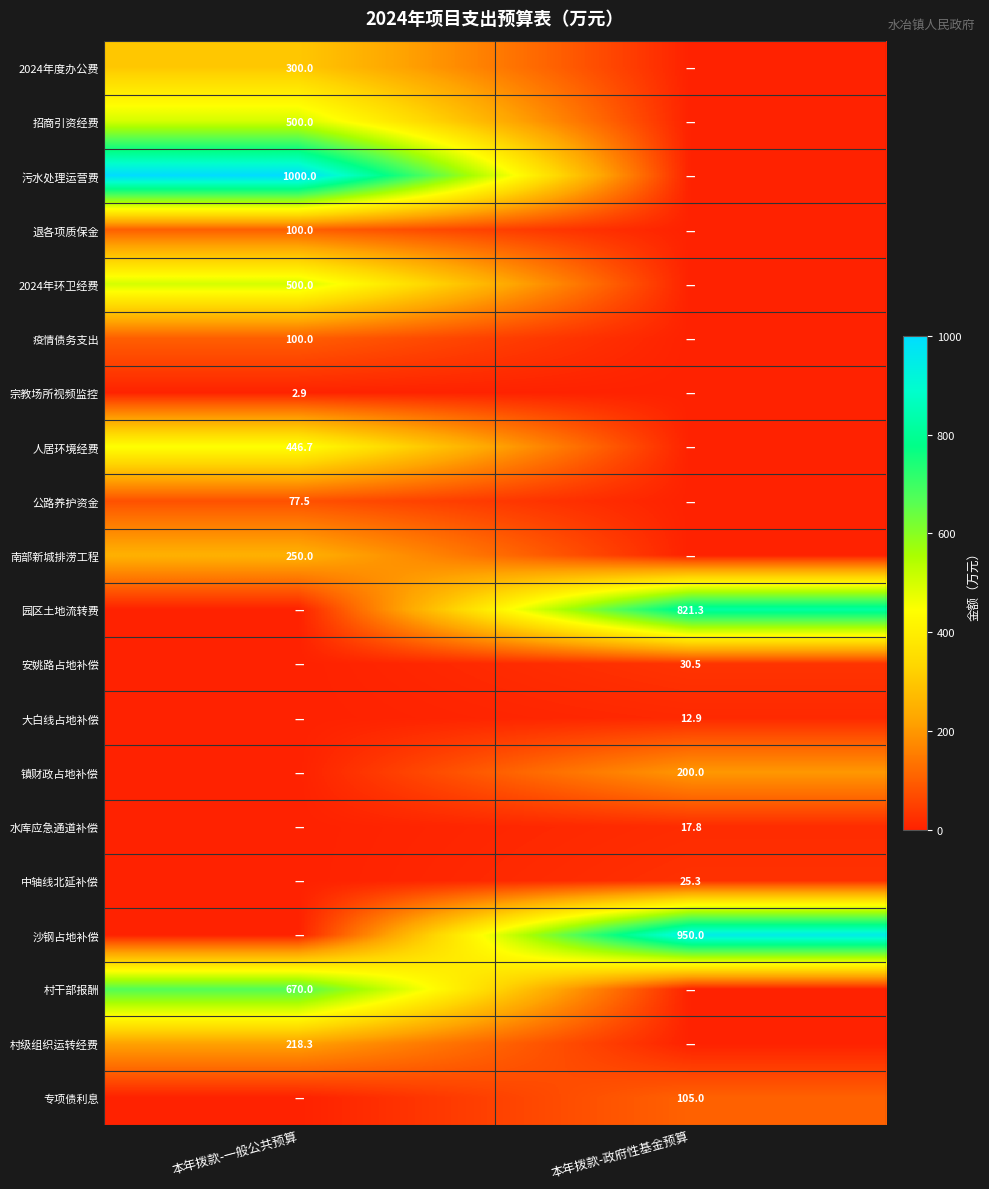

Is the value of 安姚路占地补偿 at 本年拨款-政府性基金预算 greater than the value of 疫情债务支出 at 本年拨款-一般公共预算?

No